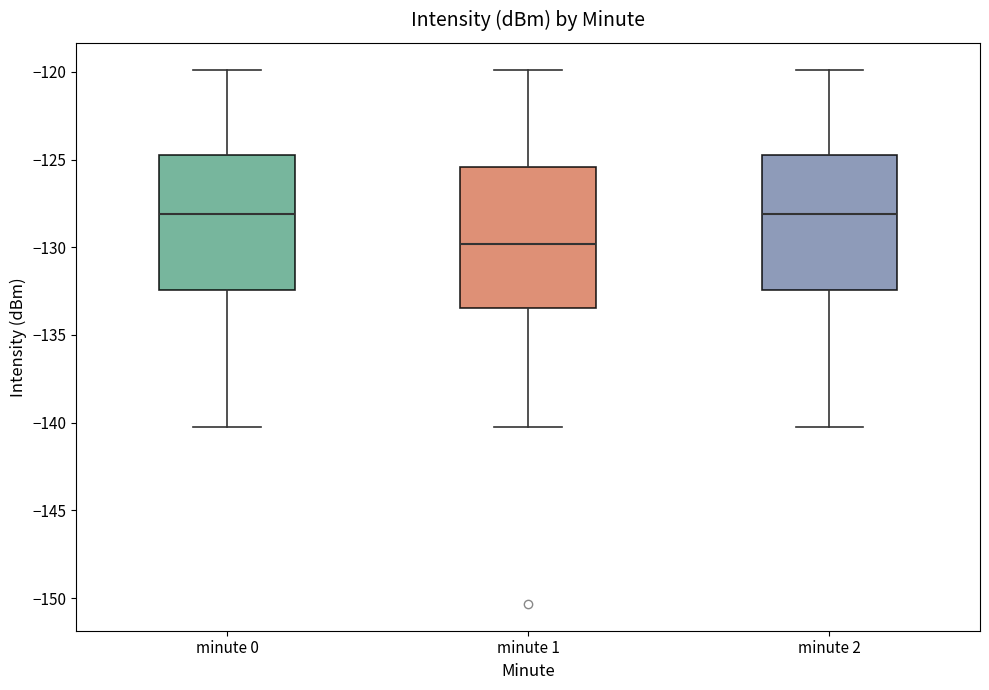

Reading left to right, read every box against the y-axis: the position of its median line, the range the box covers, and the ends of its whiskers. The values are not printed on the chart, so give them approximately, as read against the axis.

minute 0: median -128.0, box -132.5 to -124.5, whiskers -140.5 to -120.0
minute 1: median -130.0, box -133.5 to -125.5, whiskers -140.5 to -120.0
minute 2: median -128.0, box -132.5 to -124.5, whiskers -140.5 to -120.0